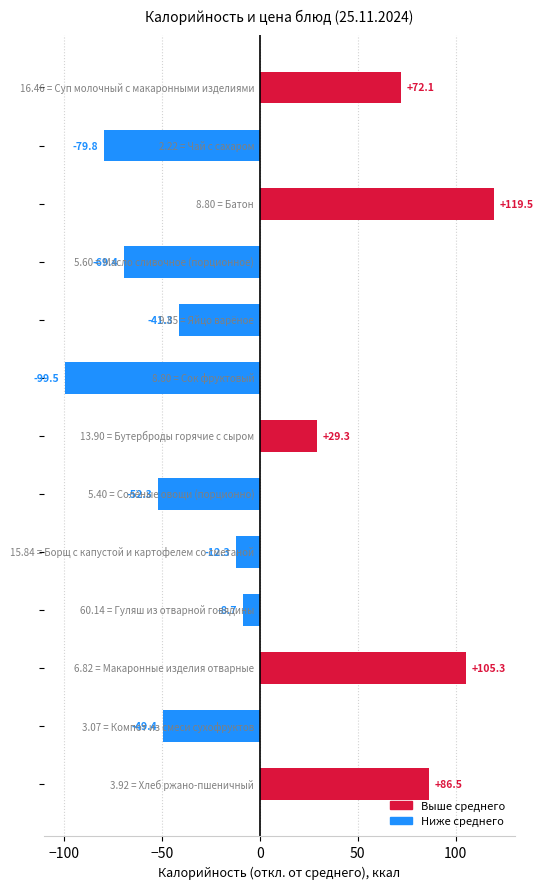

What is the difference between the maximum and minimum values?

219.0